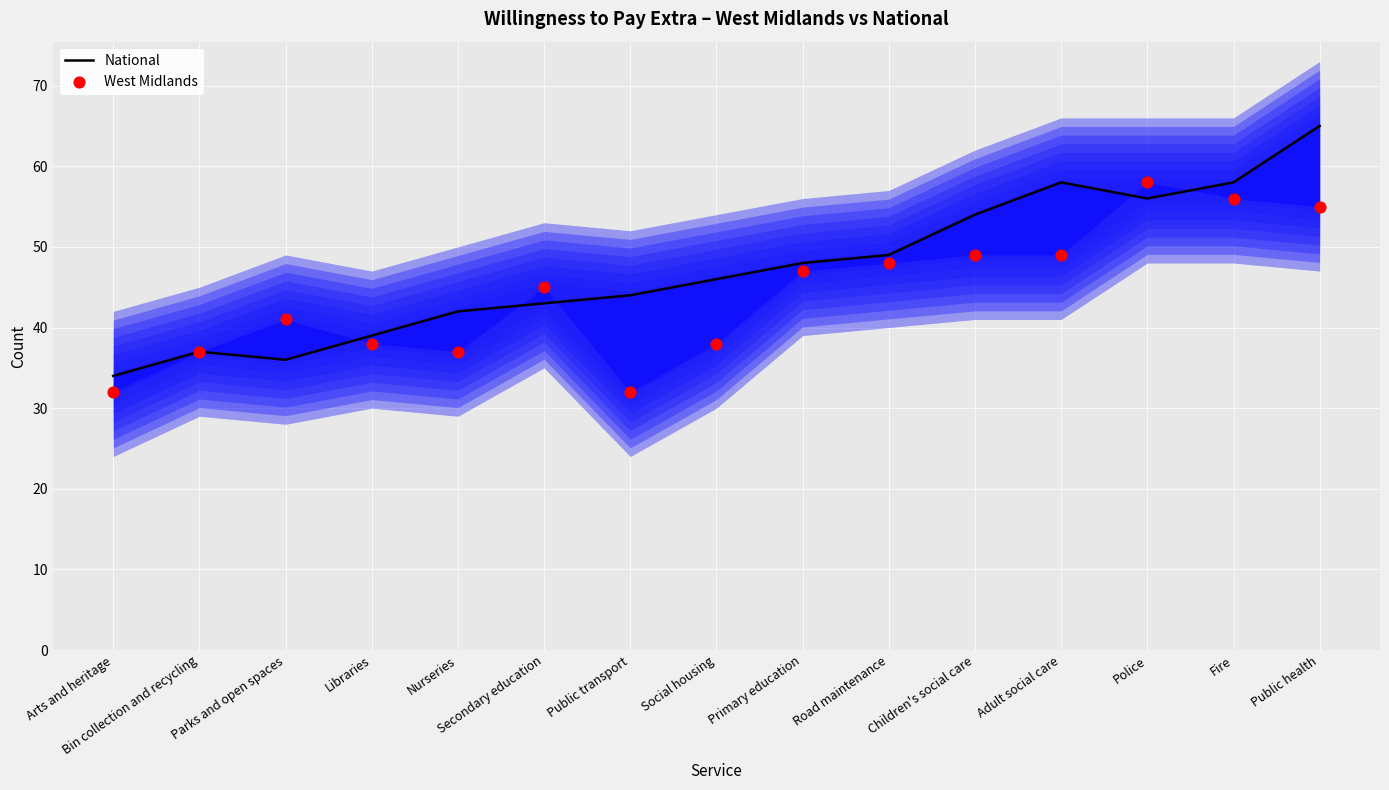

What are all the series names shown in the legend?

National, West Midlands